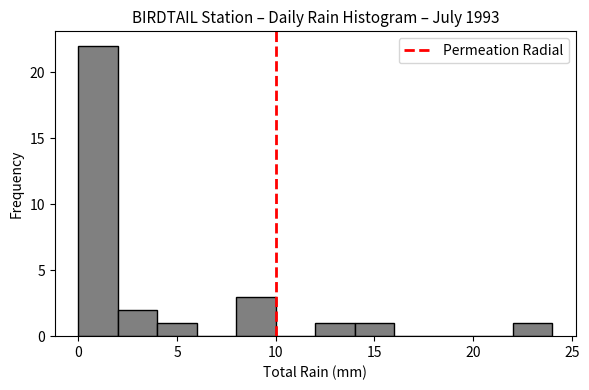

Which range on the x-axis has the tallest bar?

0 to 2